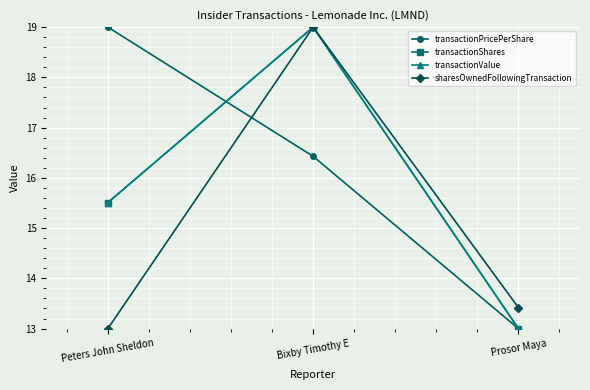

How many series are shown in this chart?

4